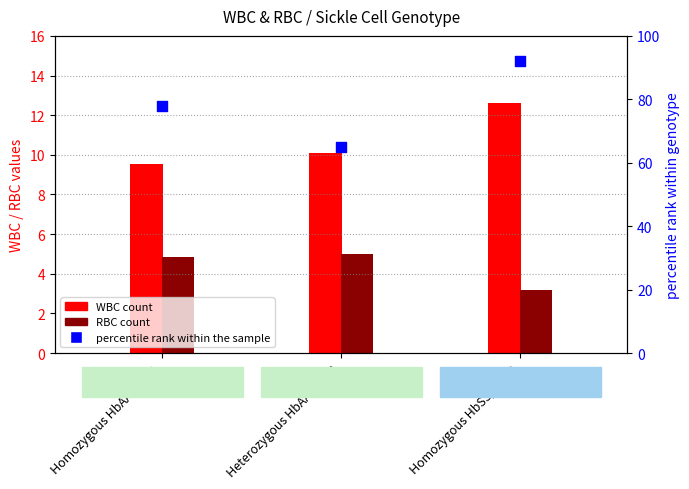

Approximately how many times larger is the value at Homozygous HbSS/HbSS compared to Heterozygous HbAA/HbSS?

1.4